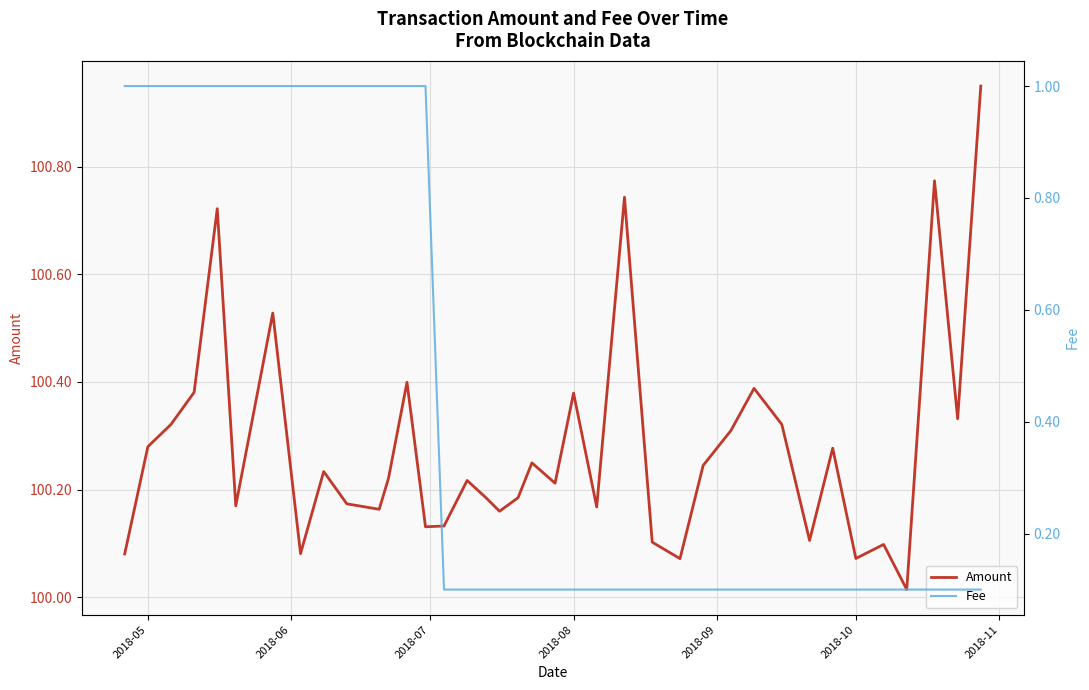

At how many categories does at least one series exceed 84?

38